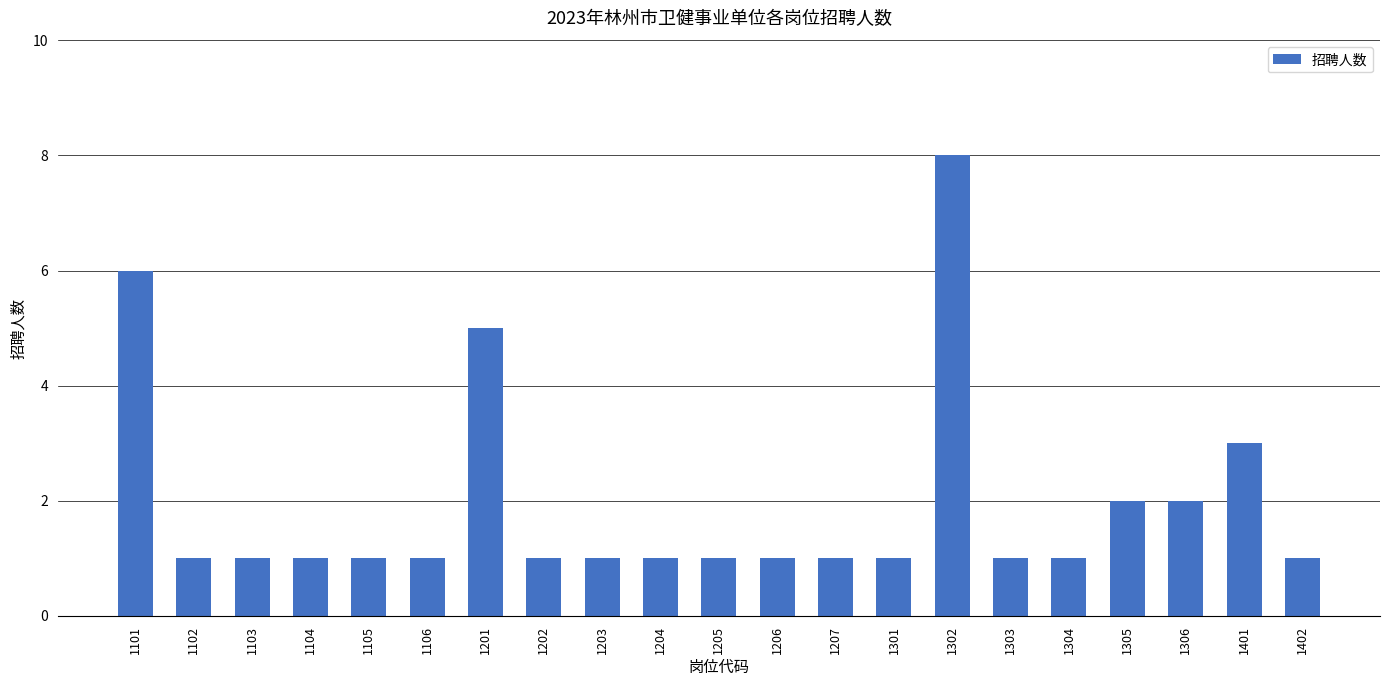

What is the average value?

2